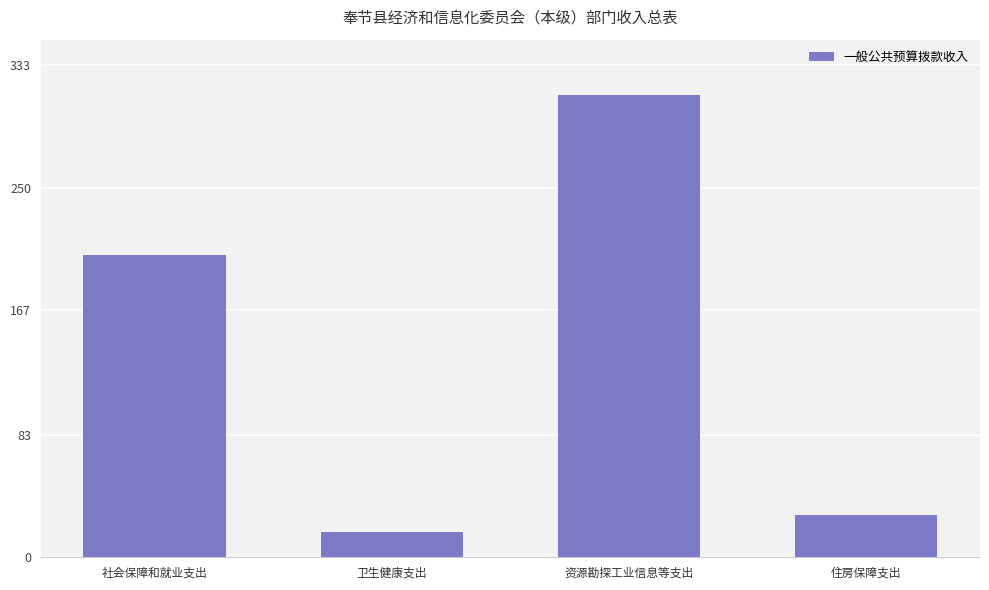

The chart shows a value of 28.8 at 住房保障支出. True or false?

True